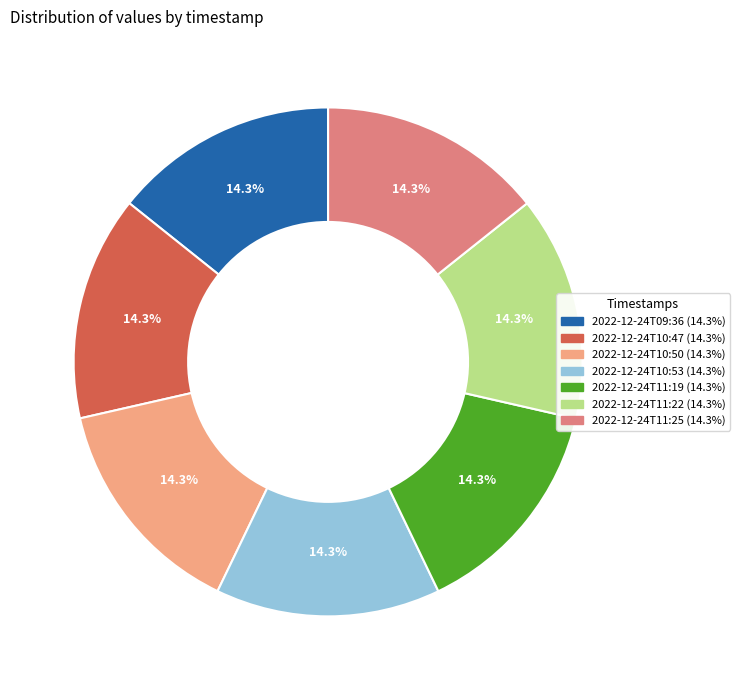

What percentage is NOT represented by 2022-12-24T09:36 (14.3%)?

85.7%